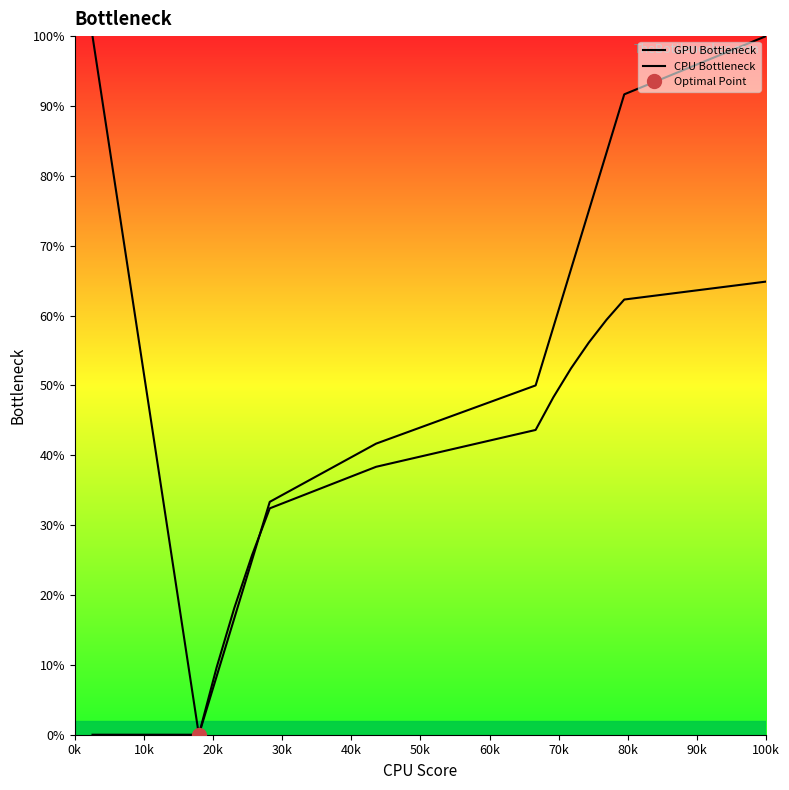

Count the number of categories in the chart.

19